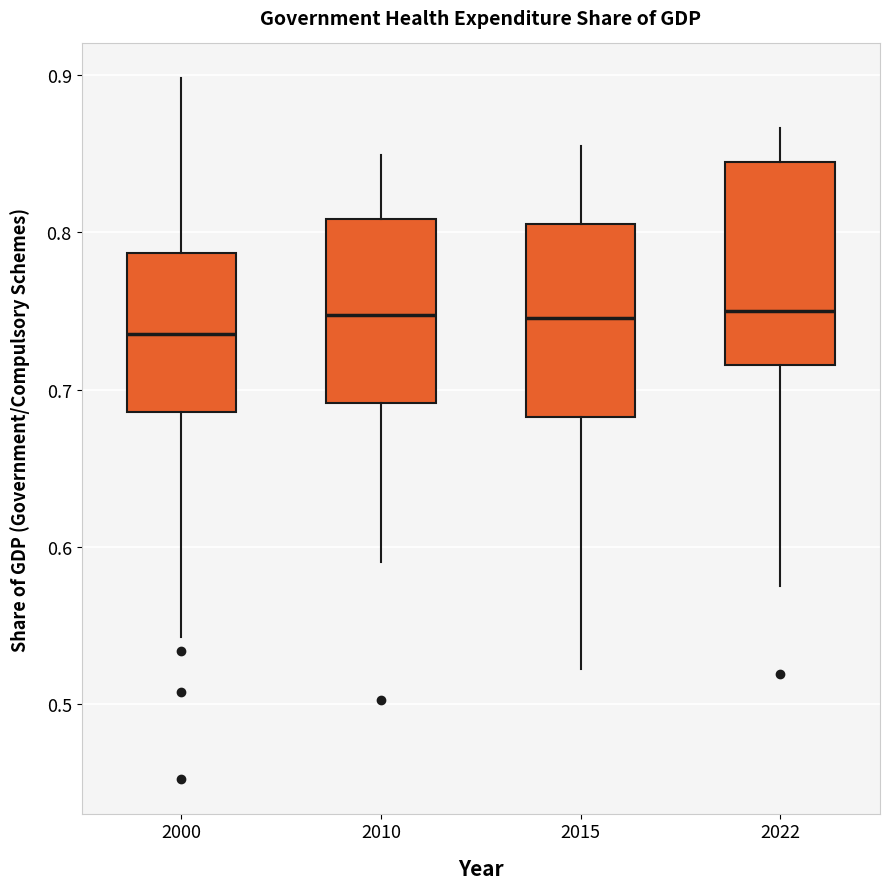

Where does the upper whisker of the box at x = 2000 end on the y-axis? The values are not printed on the chart, so give them approximately, as read against the axis.

0.90